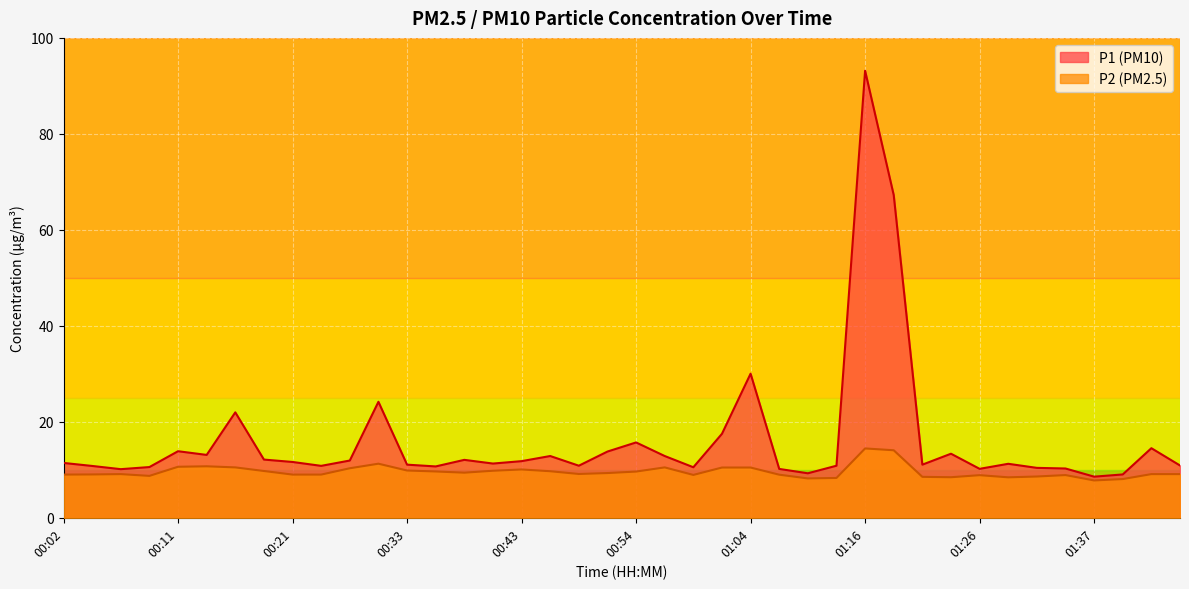

In P2, how many points are lower than both neighbors (excluding endpoints)?

8